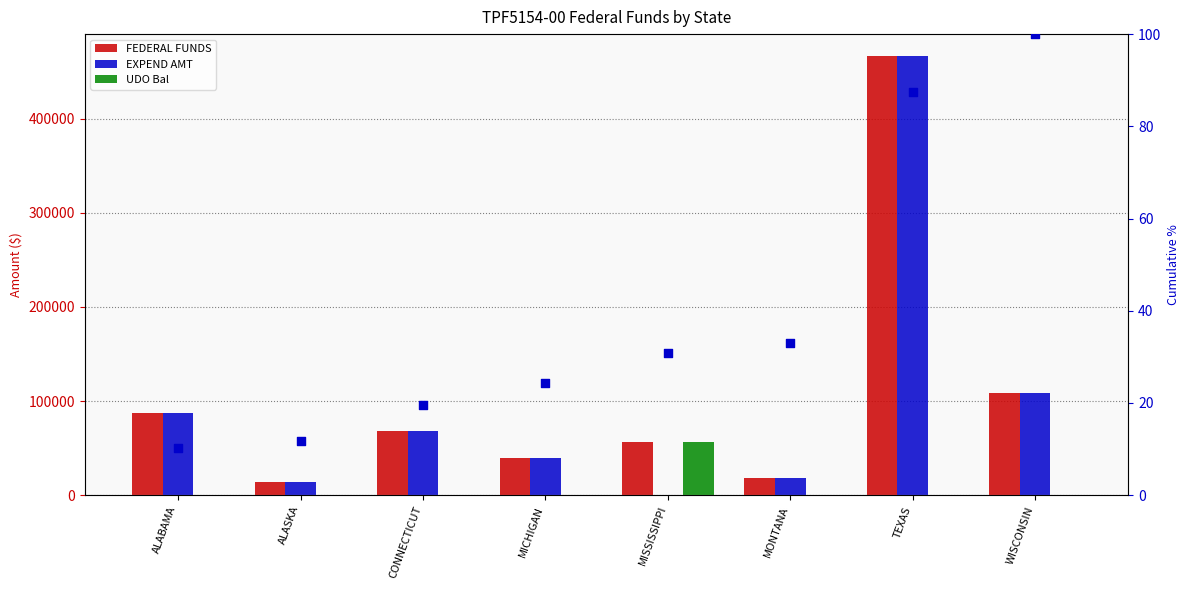

Which series has the widest spread of Y values?

EXPEND AMT